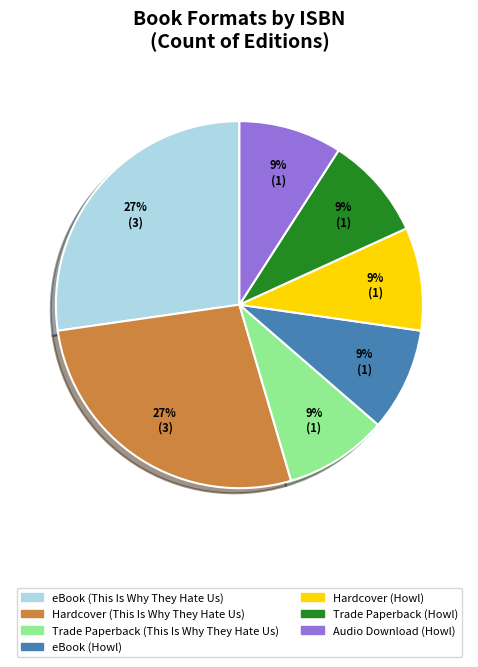

To the nearest percent, what is the difference between the largest and smallest slice percentages?

18%